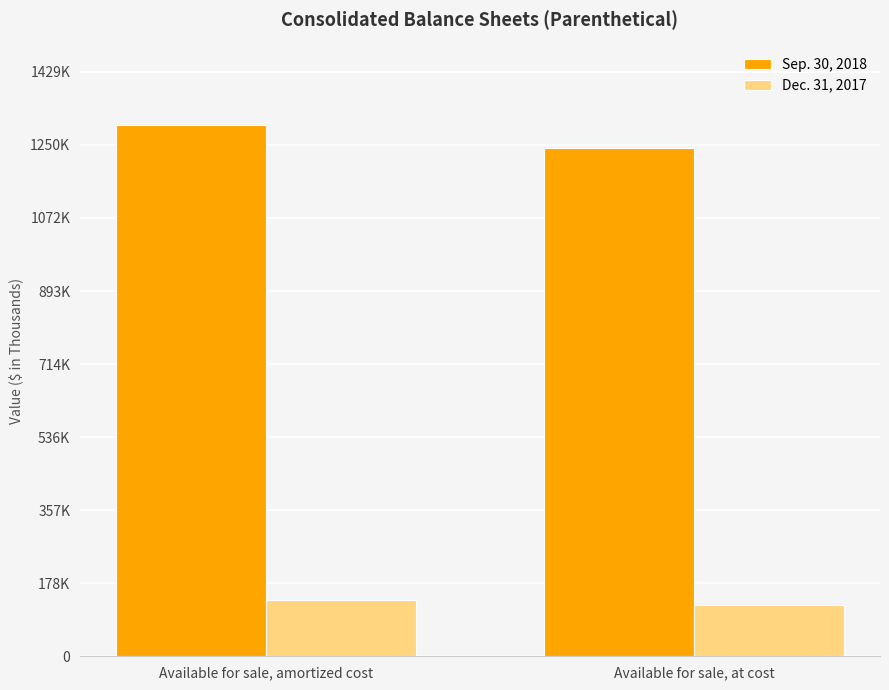

What is the maximum value shown in the chart?

1299656